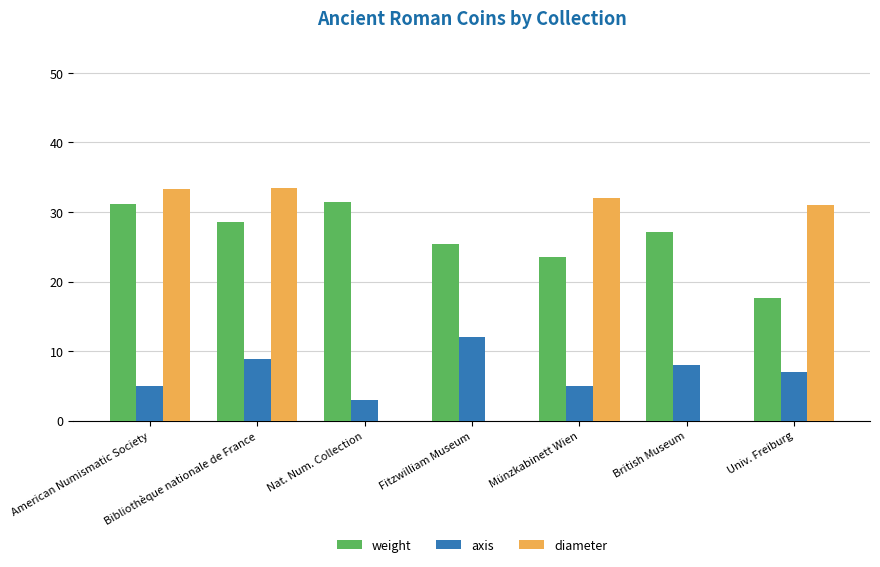

The weight series shows 14.4 at American Numismatic Society. True or false?

False